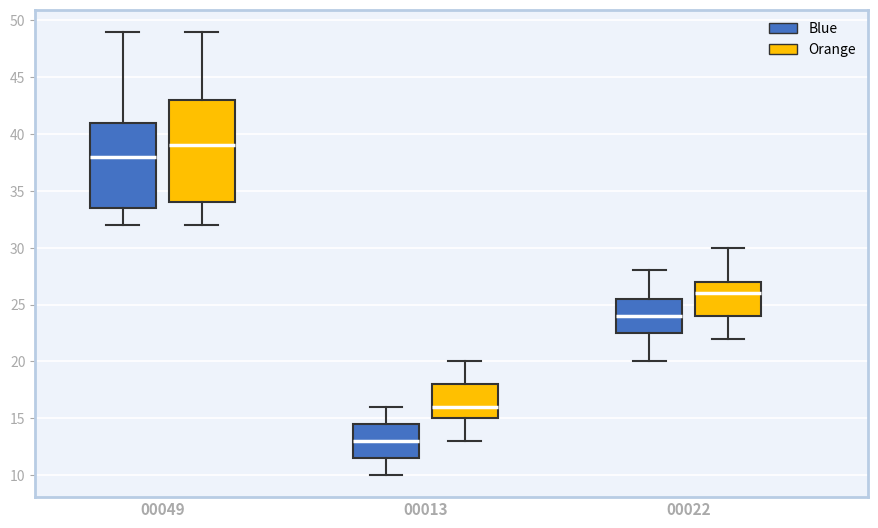

Where does the median line of the box for 00022 (Orange) sit on the y-axis? The values are not printed on the chart, so give them approximately, as read against the axis.

26.0